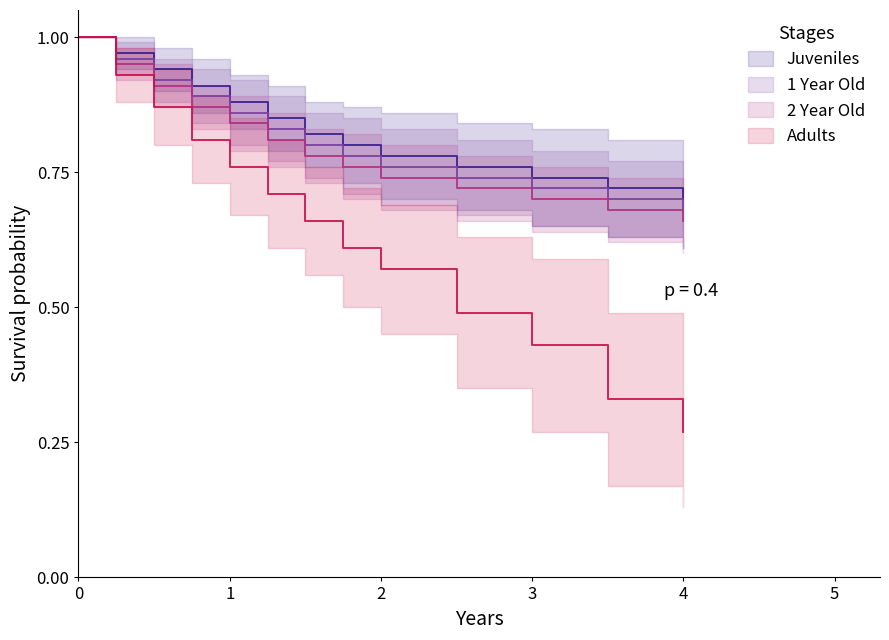

What is the sum of all Adults values?

8.4